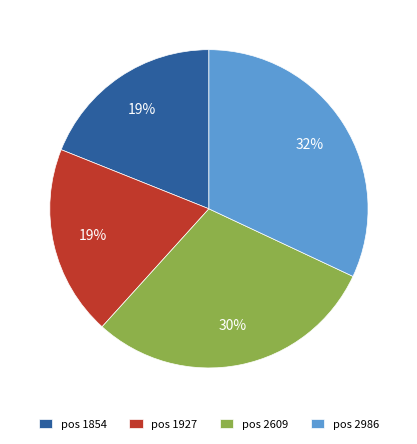

Combined, do pos 1854 and pos 1927 account for over 50%?

No